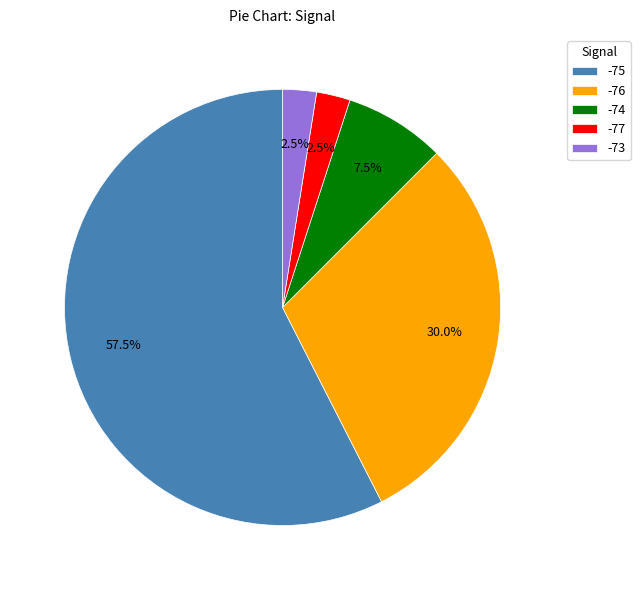

Between -76 and -77, which is larger?

-76